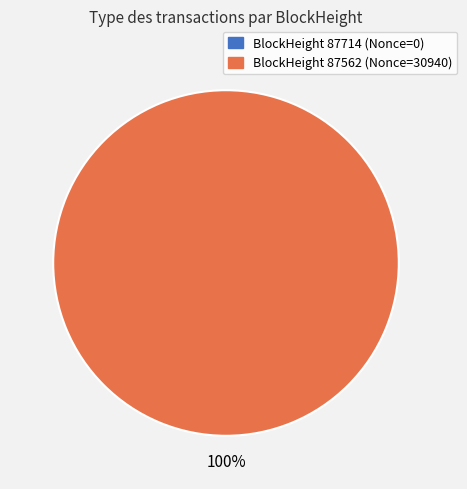

Is there any slice that represents more than half of the pie?

Yes